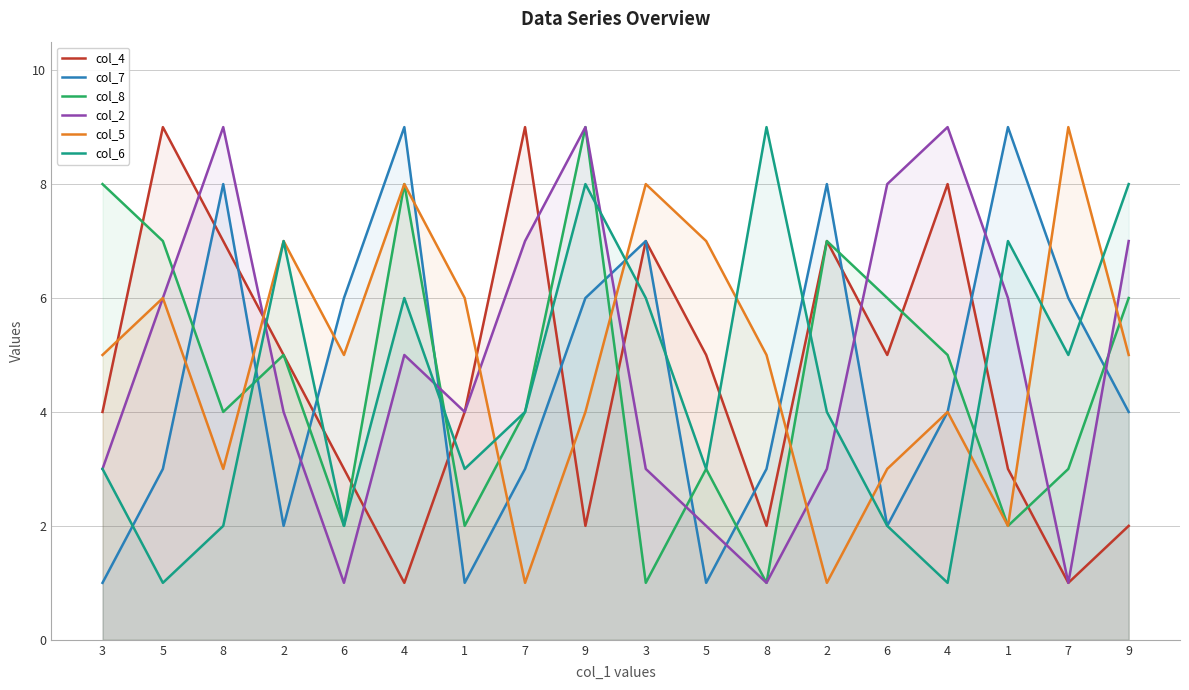

What are all the series names shown in the legend?

col_4, col_7, col_8, col_2, col_5, col_6